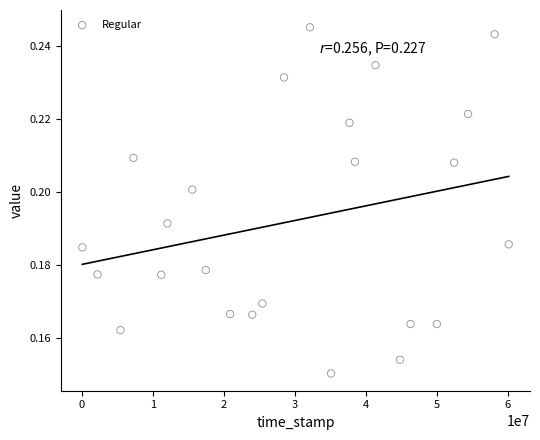

What is the range of X values (max minus min)?

60064262.9